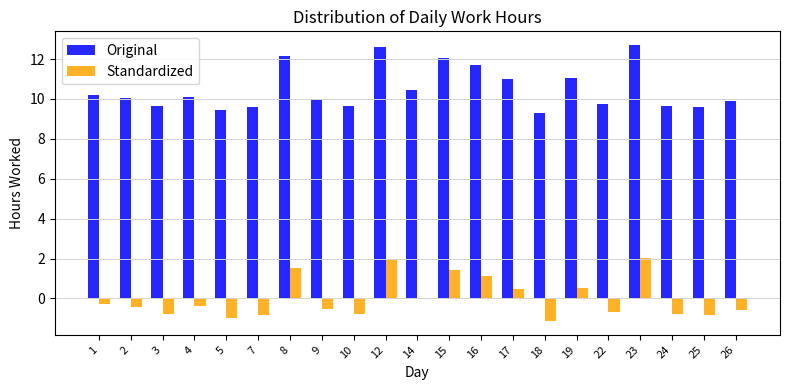

The value of Standardized at 17 is 0.5. True or false?

True